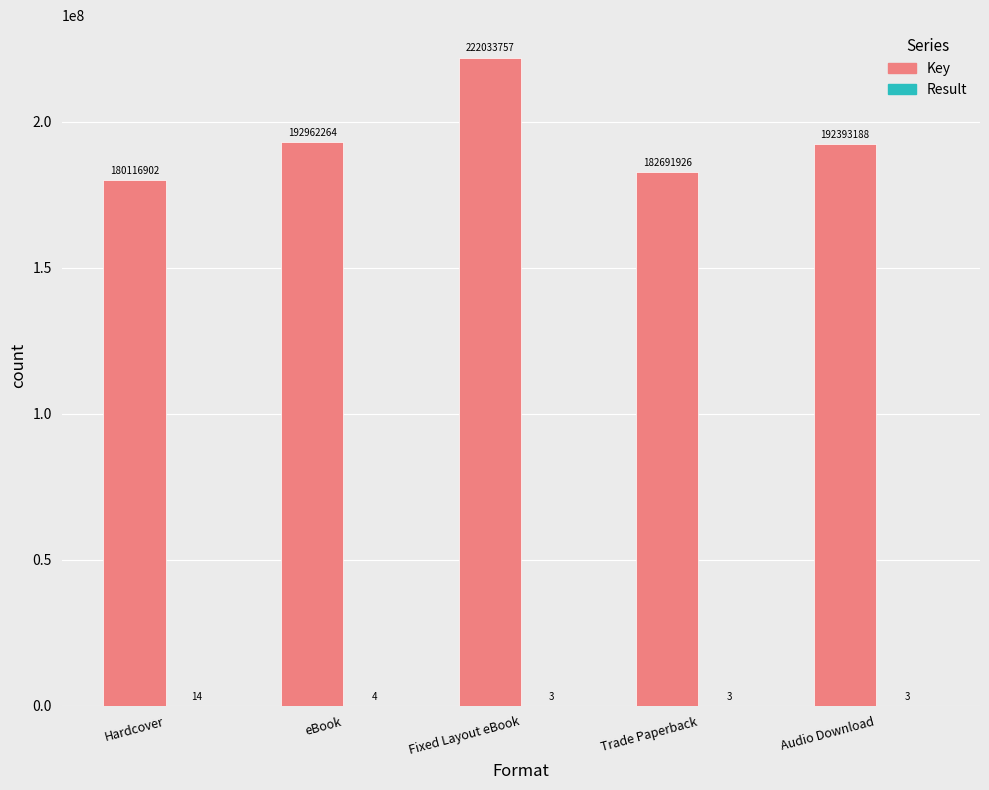

Where does the Key series first go above 192393188?

eBook